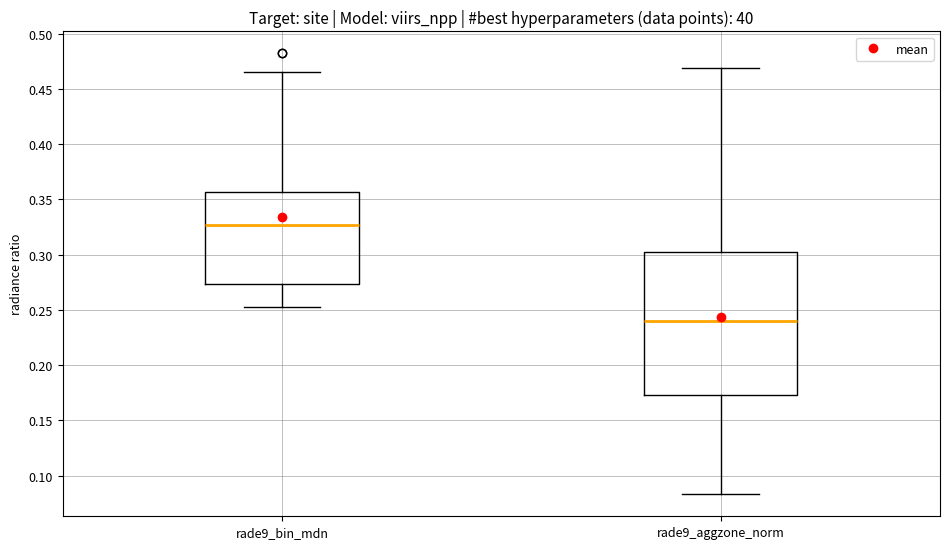

Reading left to right, read every box against the y-axis: the position of its median line, the range the box covers, and the ends of its whiskers. The values are not printed on the chart, so give them approximately, as read against the axis.

rade9_bin_mdn: median 0.325, box 0.275 to 0.355, whiskers 0.255 to 0.465
rade9_aggzone_norm: median 0.240, box 0.175 to 0.305, whiskers 0.085 to 0.470